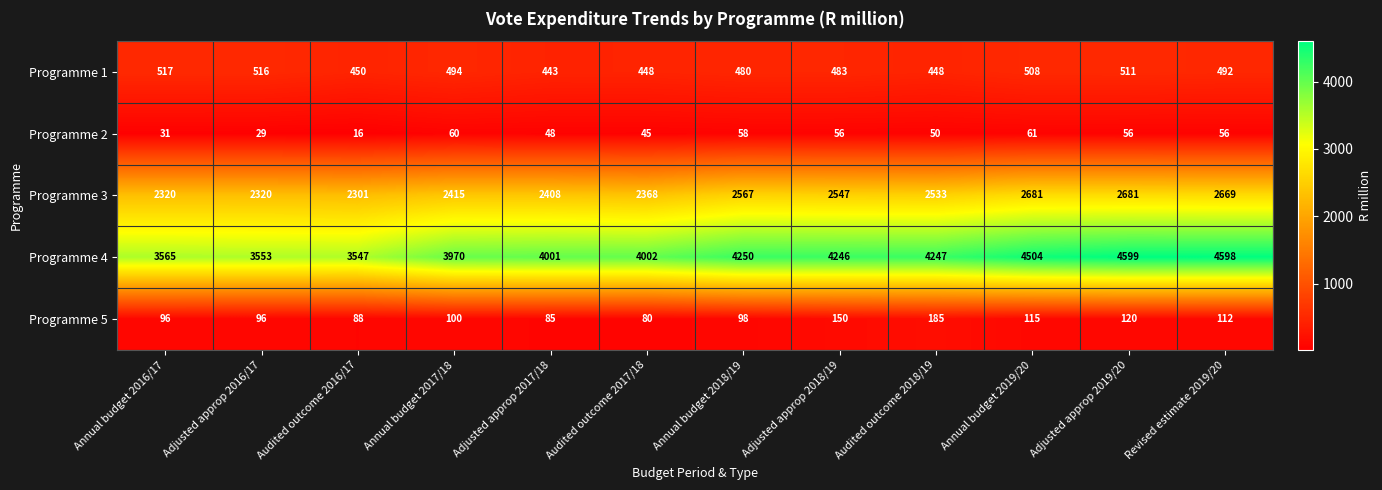

What is the difference between the highest and lowest values at Audited outcome 2018/19?

4197